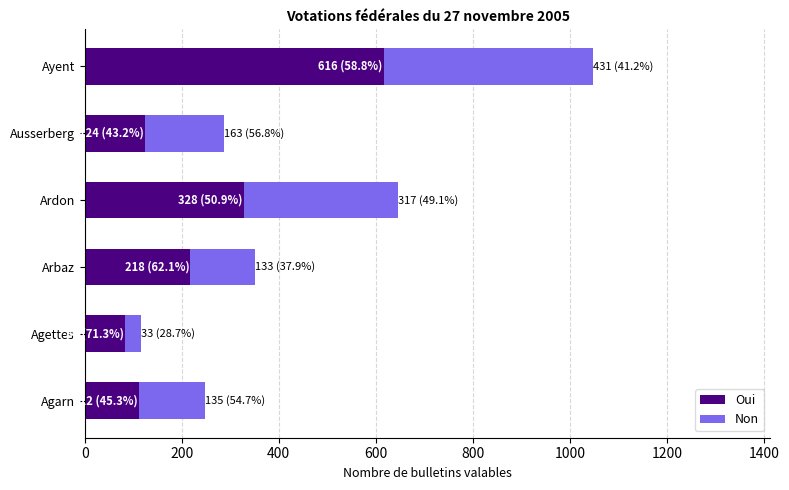

The value of Oui at Agettes is 82. True or false?

True